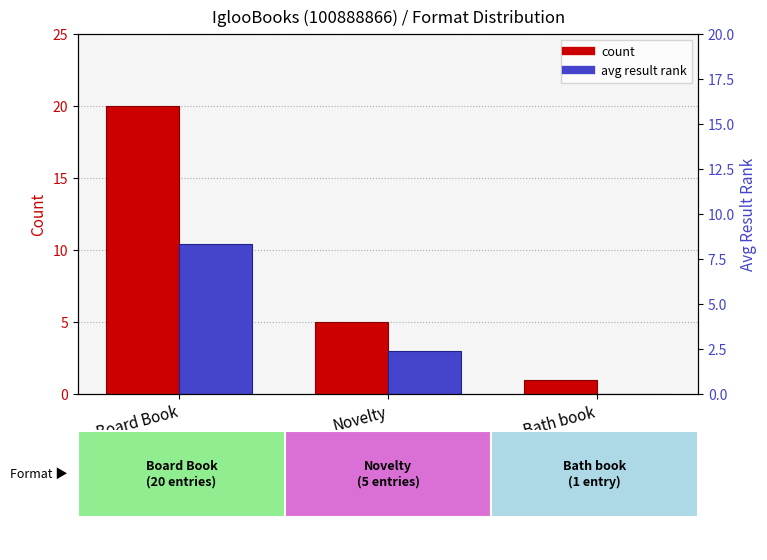

Which category has the highest value across all series?

Board Book